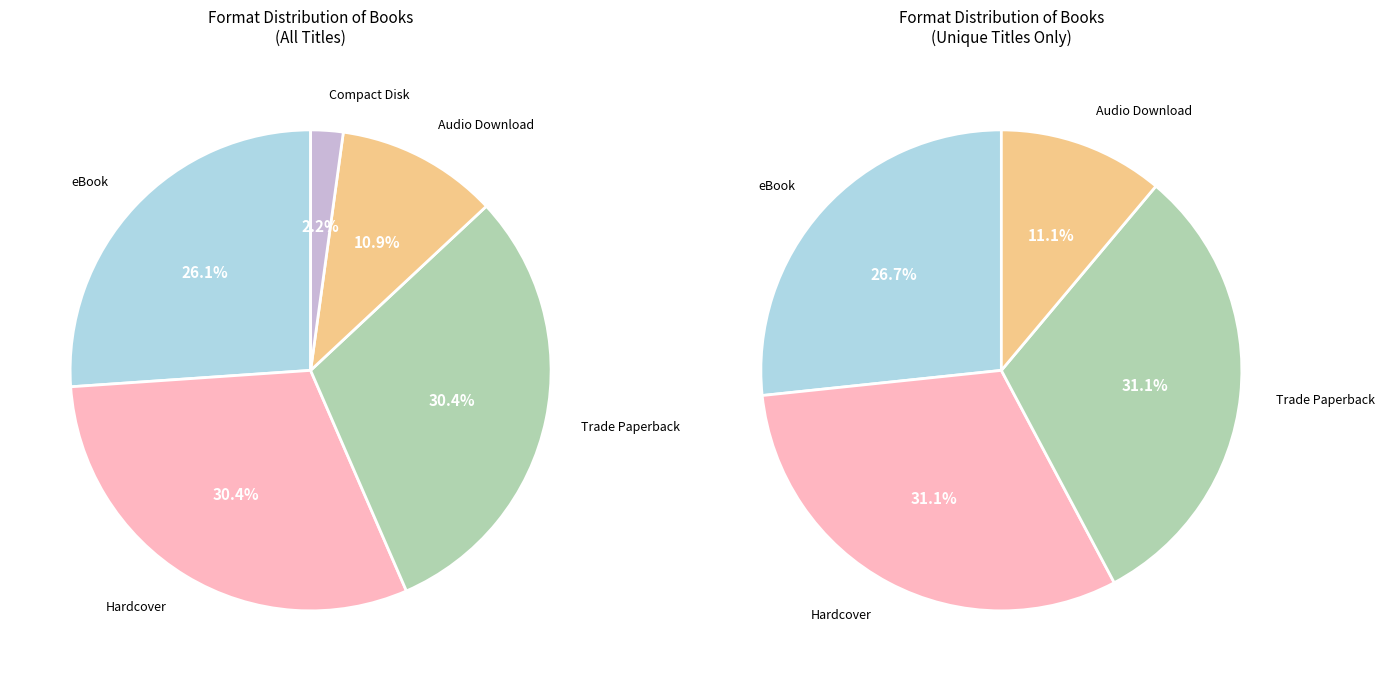

How many slices are in this pie chart?

5